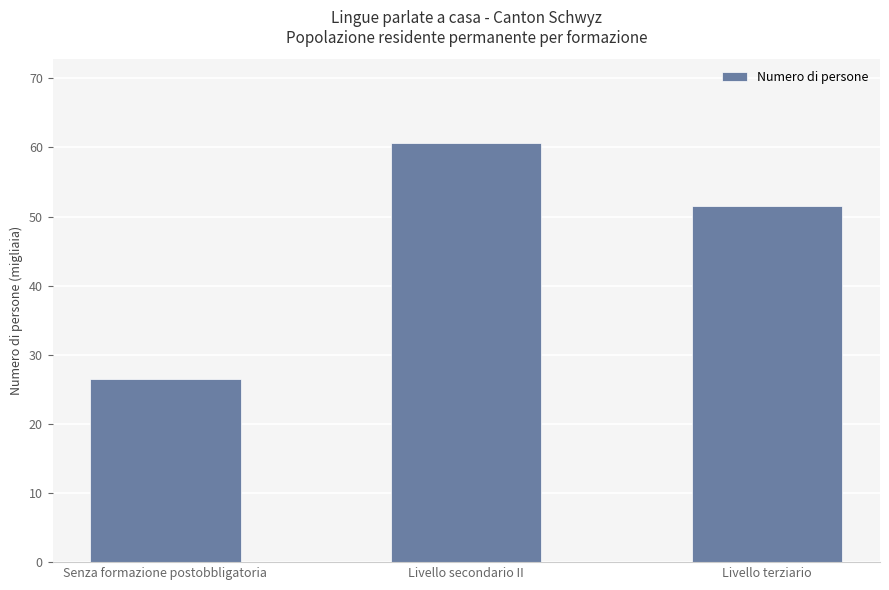

What position from the right is Livello secondario II?

2